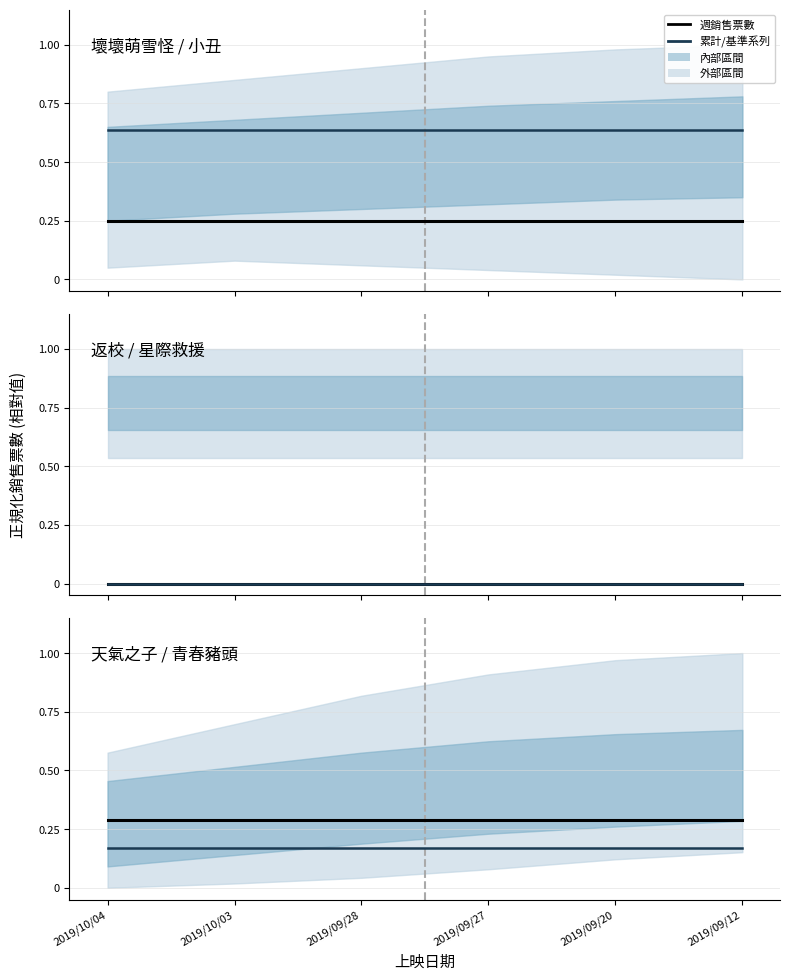

At which category is the sum across all series the highest?

2019/10/04